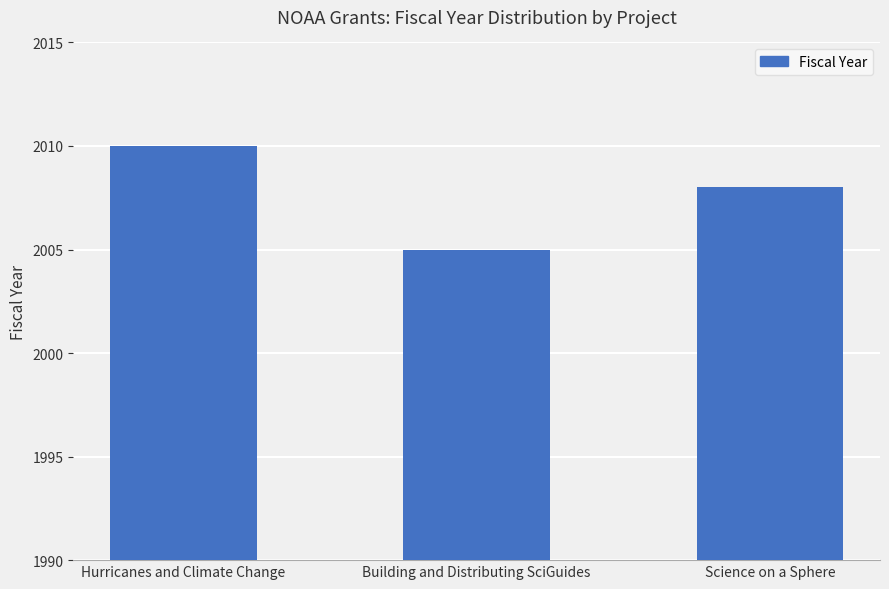

What is the approximate value at Science on a Sphere?

2008